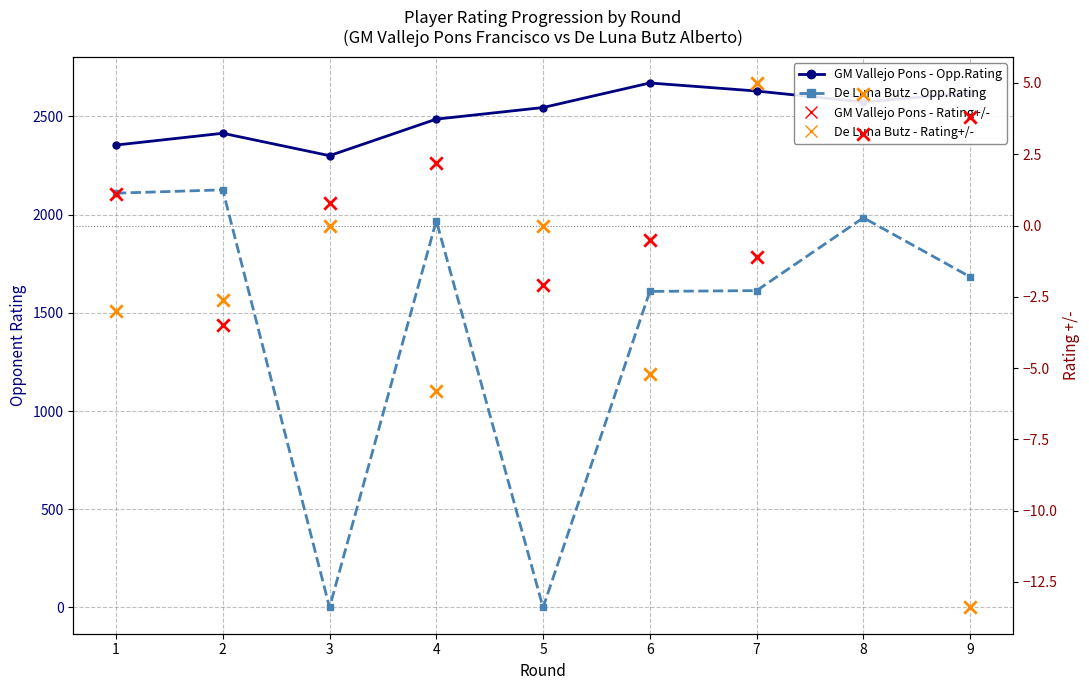

Which series reaches the minimum Y coordinate?

De Luna Butz - Rating+/-